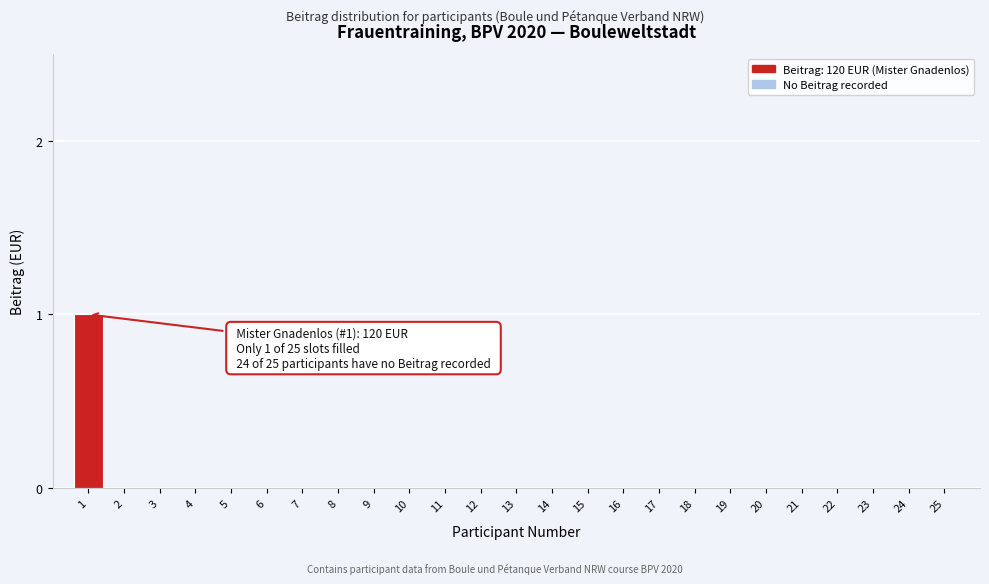

Reading right to left, extract all data points from this chart.

25=0	24=0	23=0	22=0	21=0	20=0	19=0	18=0	17=0	16=0	15=0	14=0	13=0	12=0	11=0	10=0	9=0	8=0	7=0	6=0	5=0	4=0	3=0	2=0	1=1